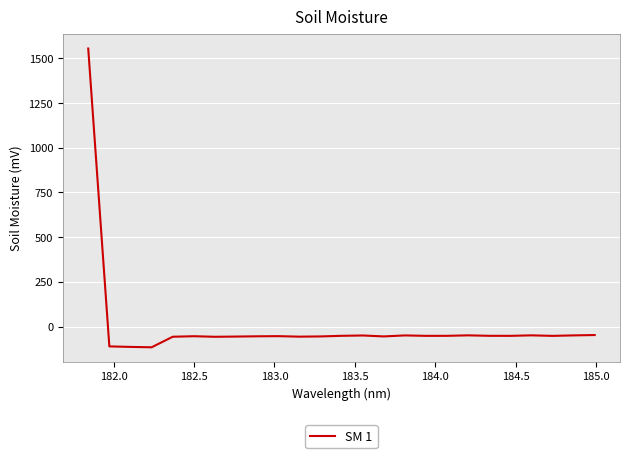

What is the maximum value shown in the chart?

1555.3